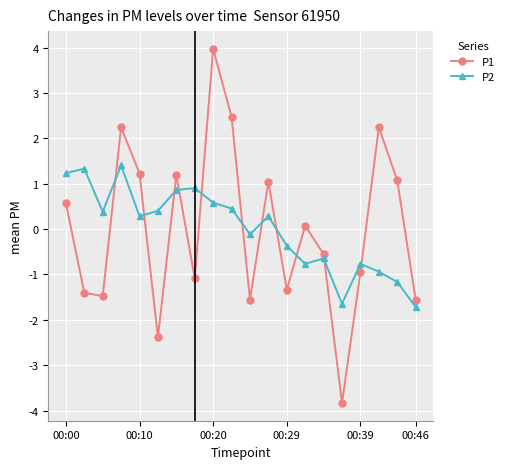

True or false: P2 and P1 cross at least once.

True